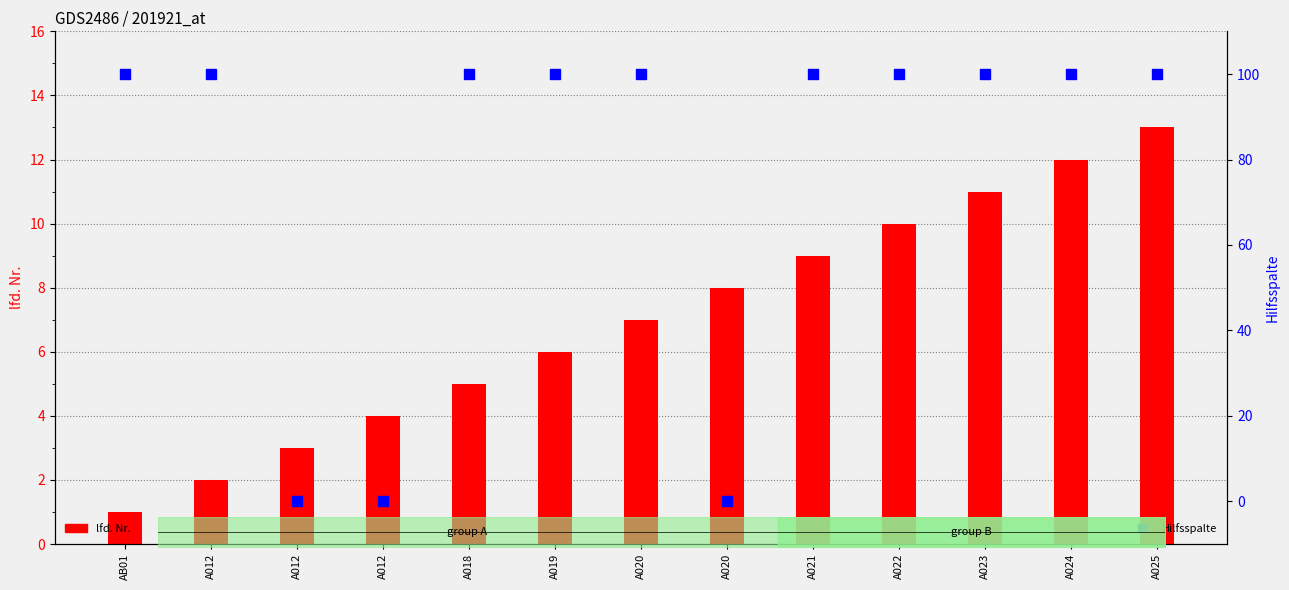

What is the label of the 9th bar from the left?

A021